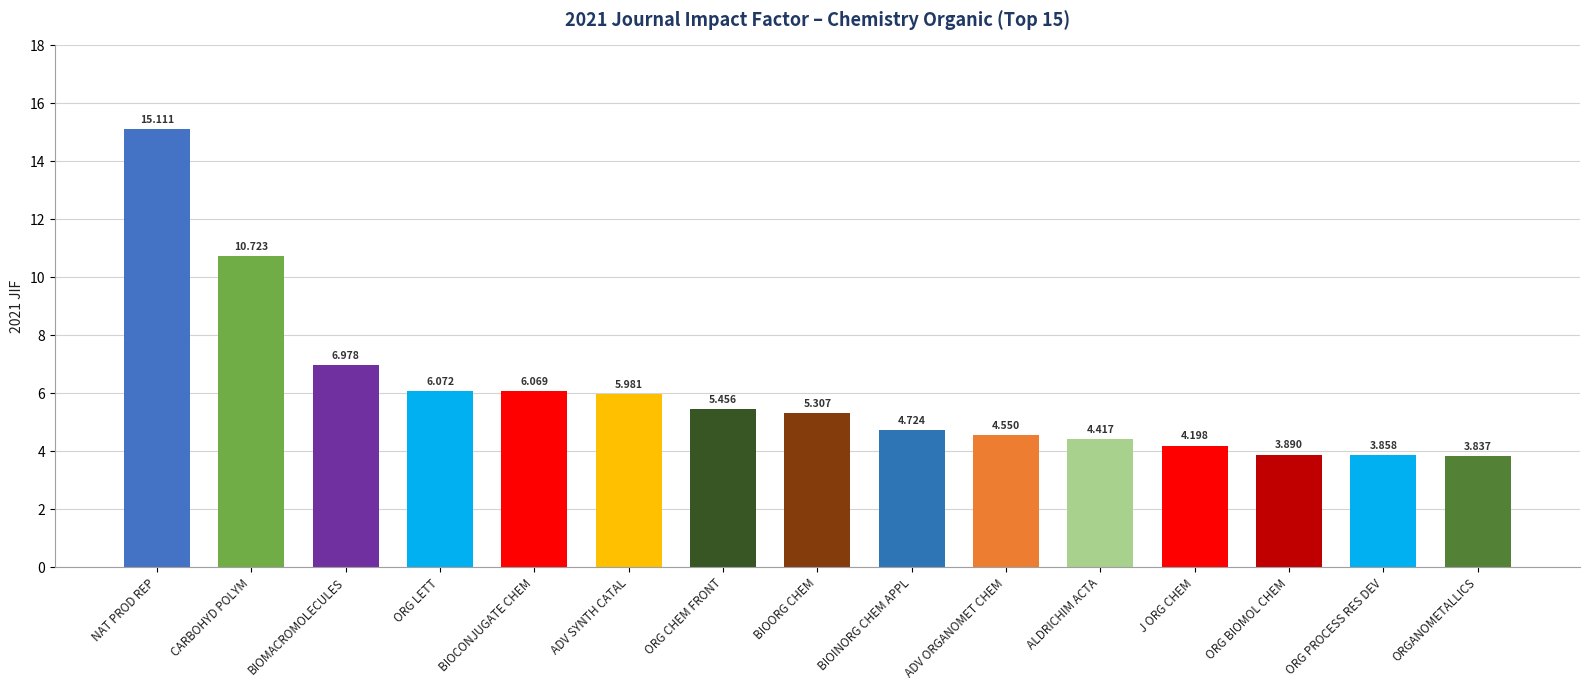

How many values exceed 5?

8